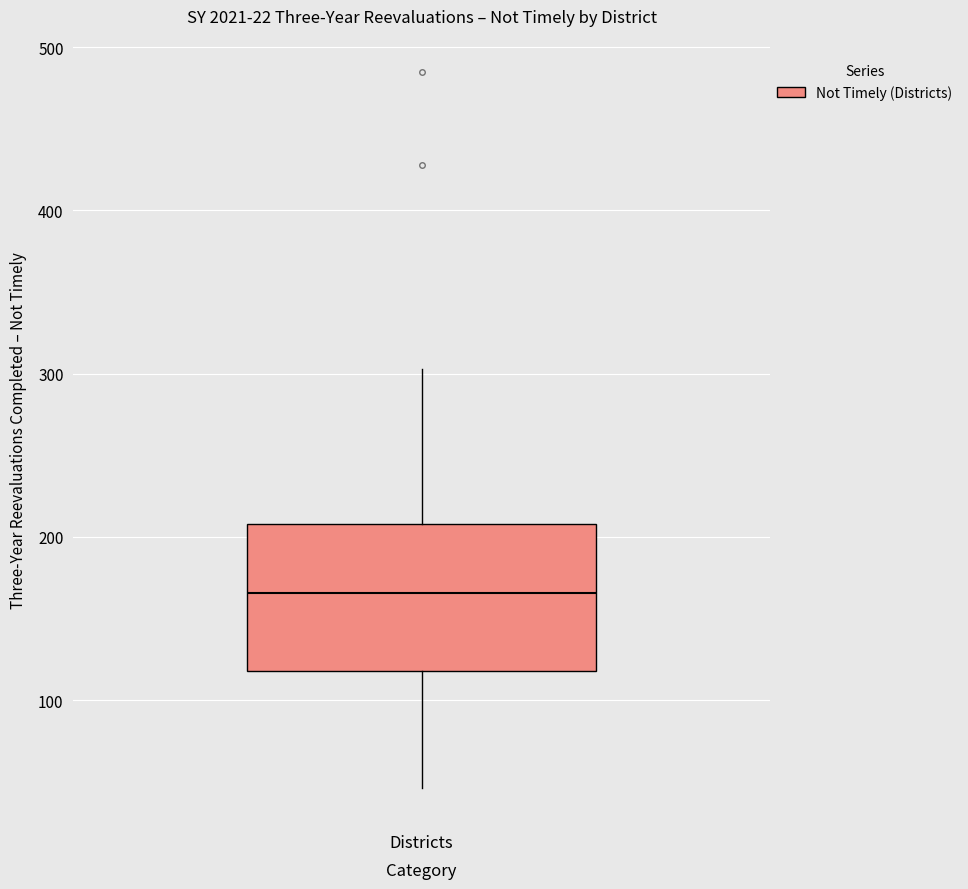

Where does the median line of the box for Districts sit on the y-axis? The values are not printed on the chart, so give them approximately, as read against the axis.

170